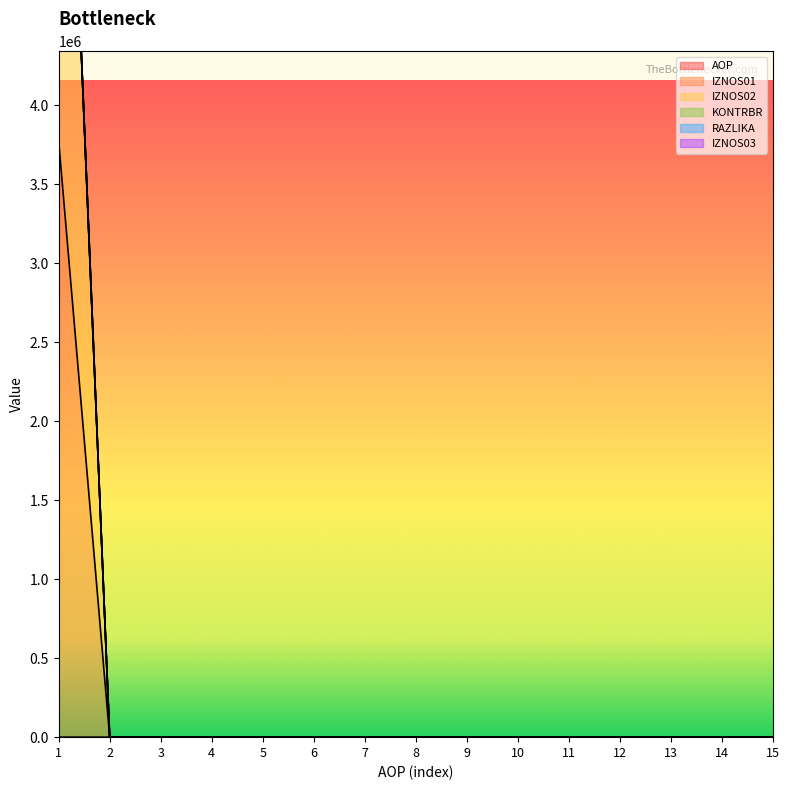

At 11, list the series in order from largest to smallest.

AOP, IZNOS01, IZNOS02, KONTRBR, RAZLIKA